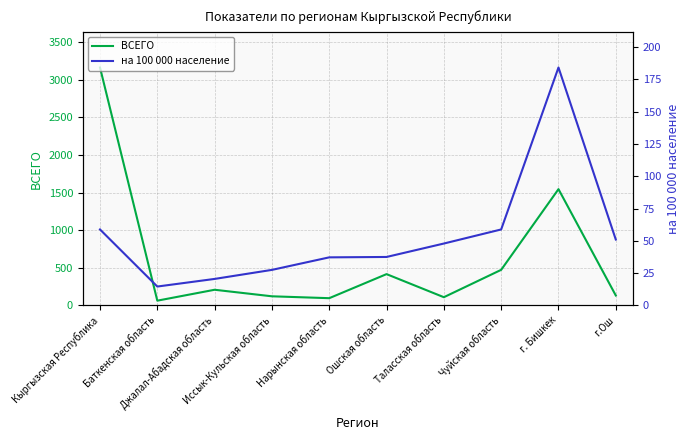

True or false: на 100 000 население and ВСЕГО intersect in this chart.

False